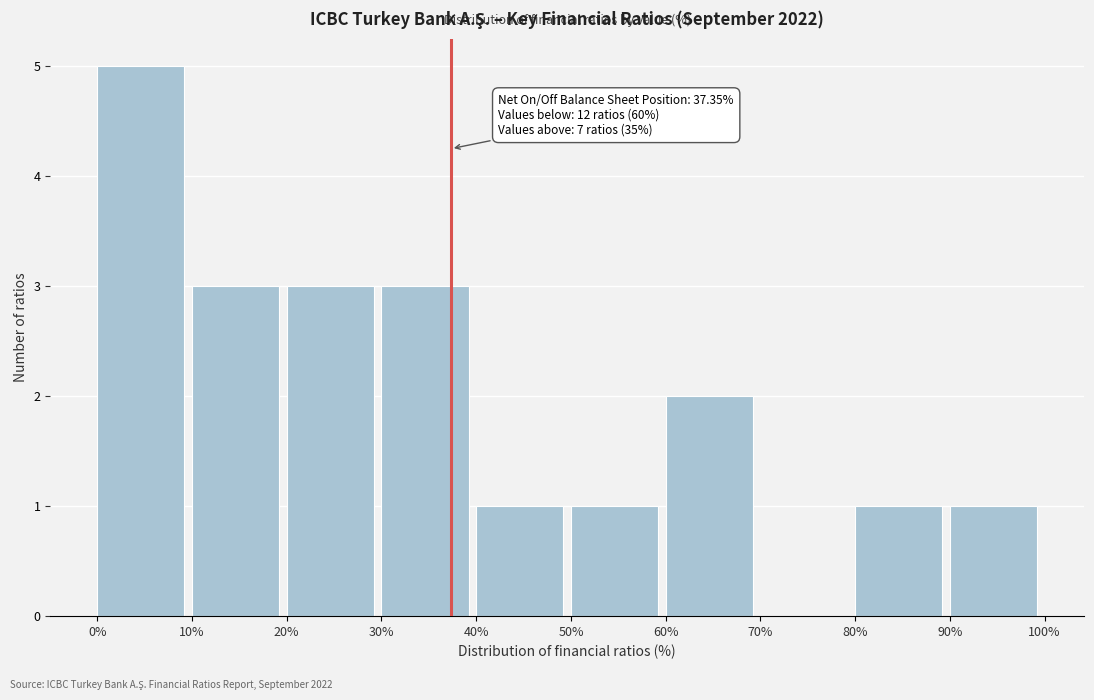

Over which range of the x-axis is the bar tallest?

0% to 10%